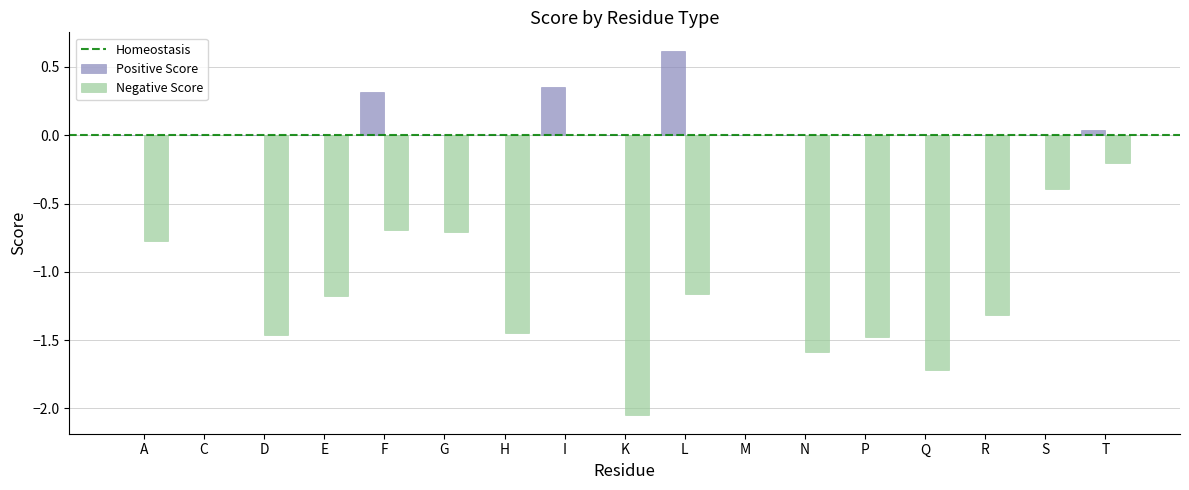

At which category does the chart reach its peak across all series?

L